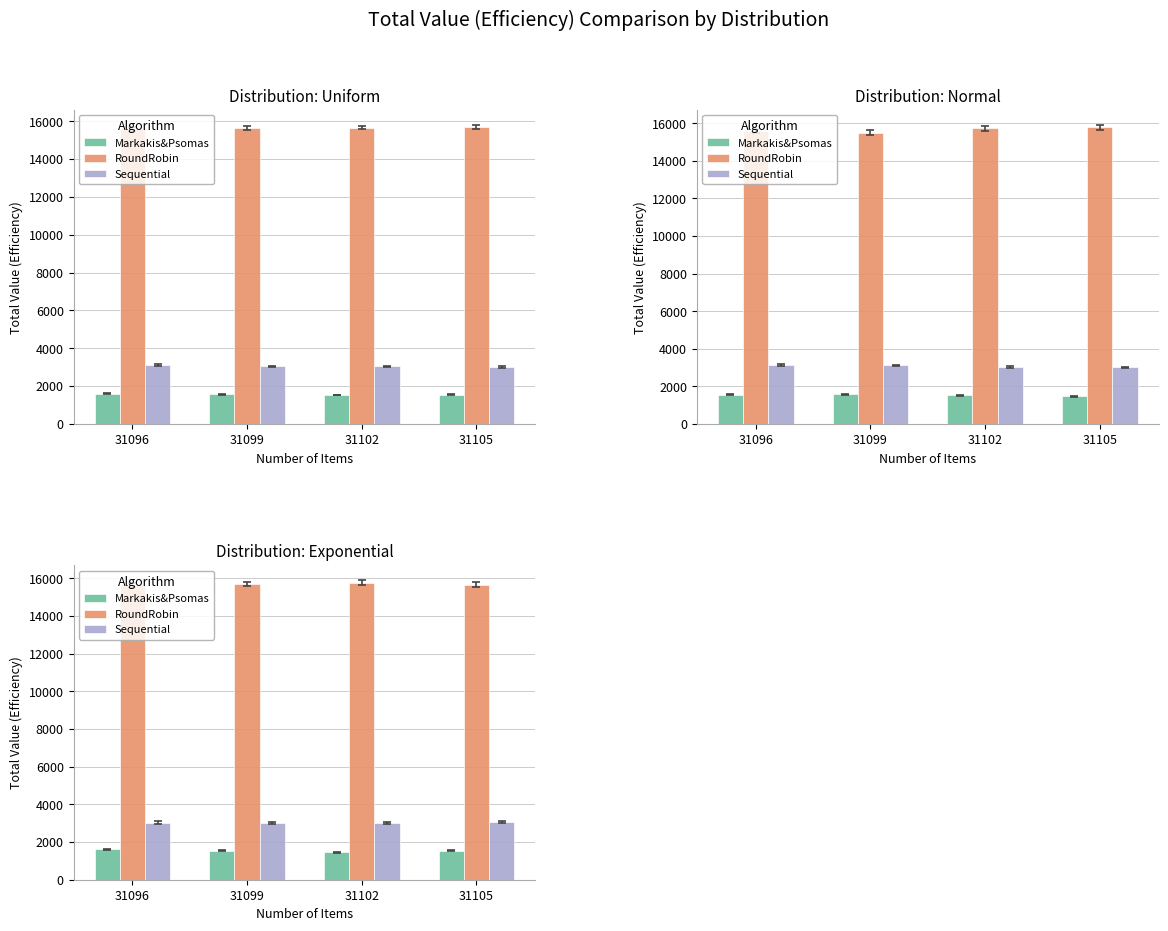

Reading right to left, extract all data points from this chart.

Markakis&Psomas: 31105=1536	31102=1462	31099=1549	31096=1617
RoundRobin: 31105=15671	31102=15762	31099=15705	31096=15635
Sequential: 31105=3058	31102=3019	31099=3000	31096=3037